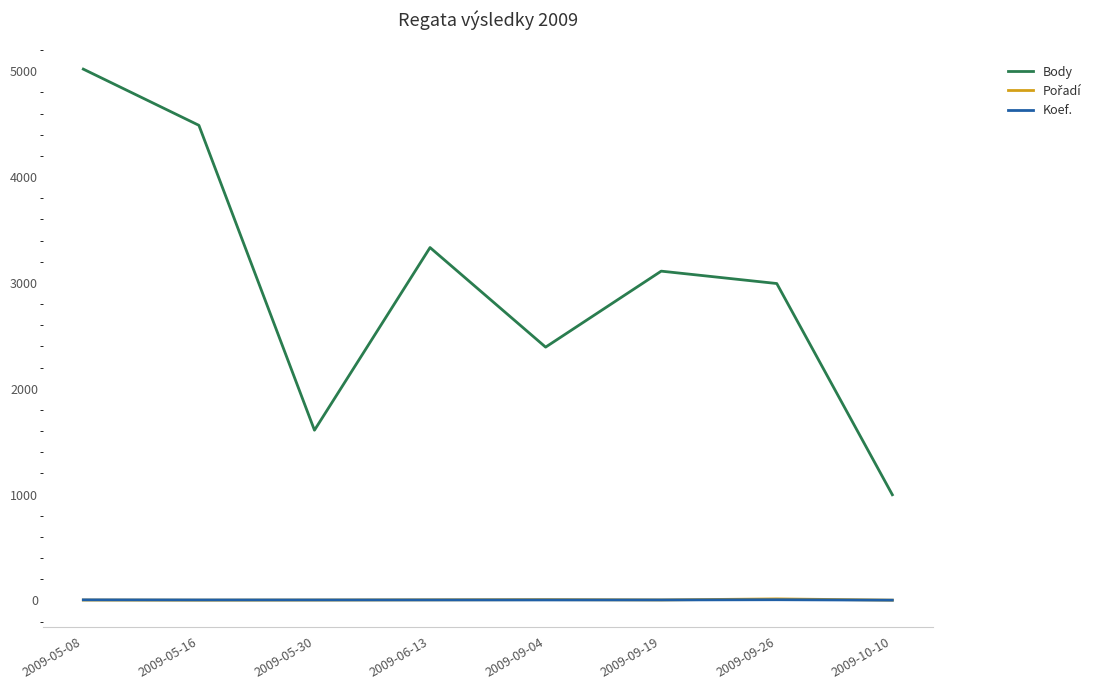

Which series has the largest range (max minus min)?

Body